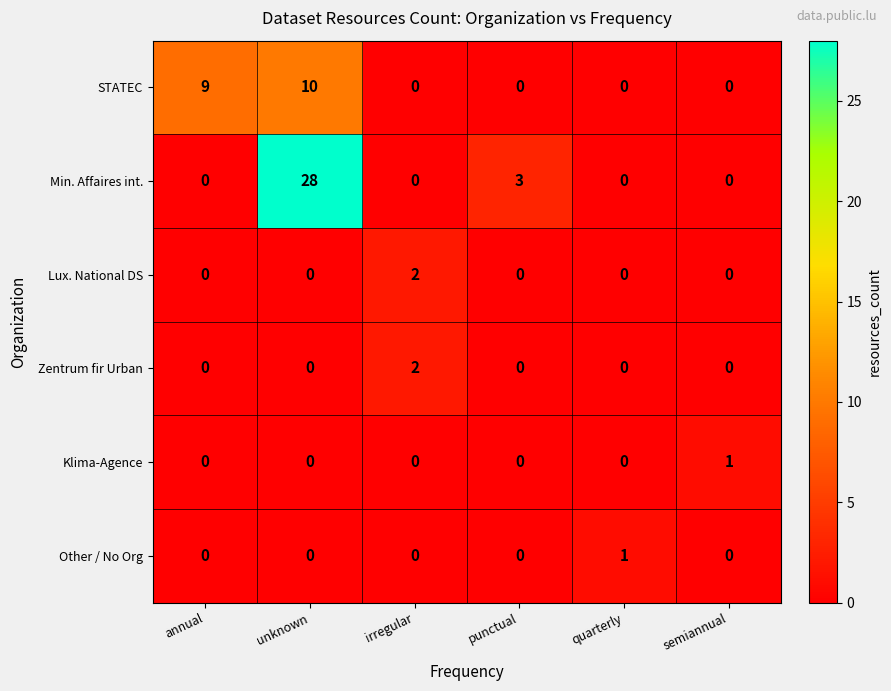

What is the approximate value of Min. Affaires int. at punctual, to the nearest 5?

5